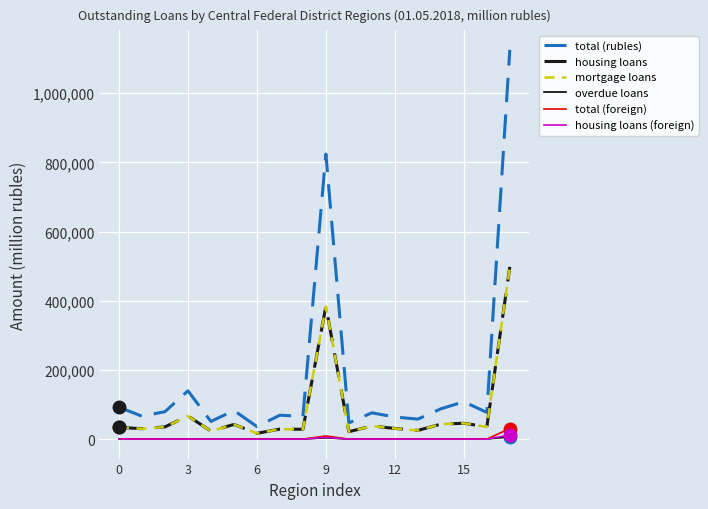

What are all the series names shown in the legend?

total (rubles), housing loans, mortgage loans, overdue loans, total (foreign), housing loans (foreign)